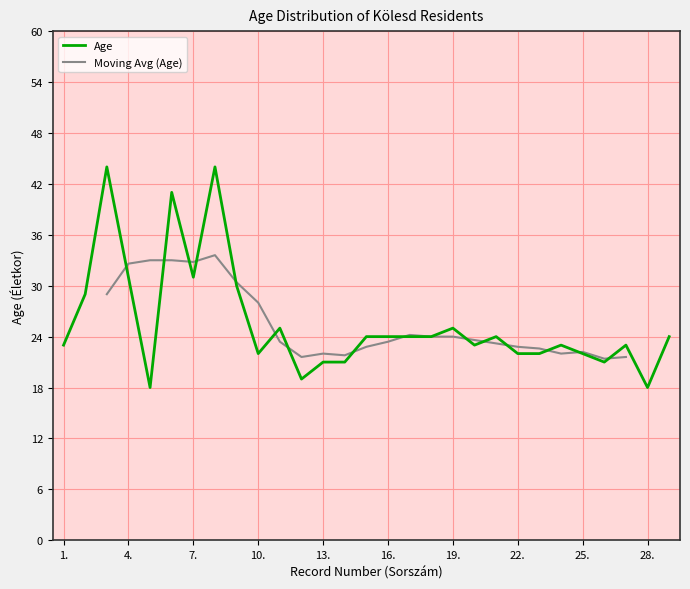

Rank the categories by value from lowest to highest.

5., 28., 12., 13., 14., 26., 10., 22., 23., 25., 1., 20., 24., 27., 15., 16., 17., 18., 21., 29., 11., 19., 2., 9., 4., 7., 6., 3., 8.